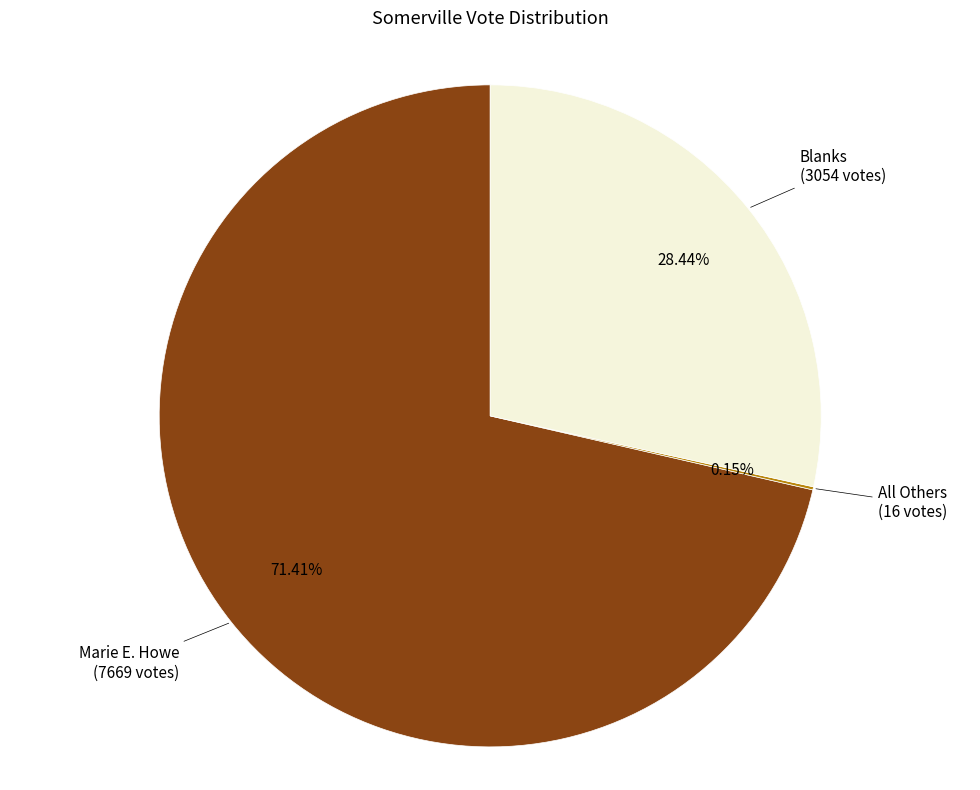

Is there any slice that represents more than half of the pie?

Yes